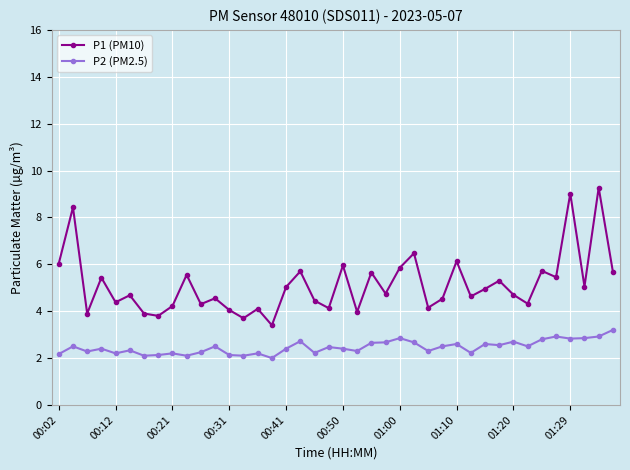

What is the maximum value shown in the chart?

9.3